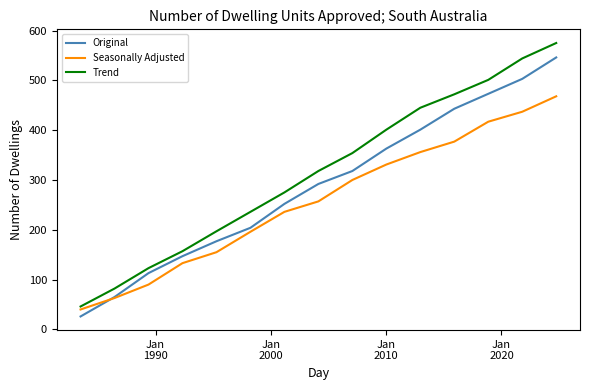

What is the smallest value displayed?

26